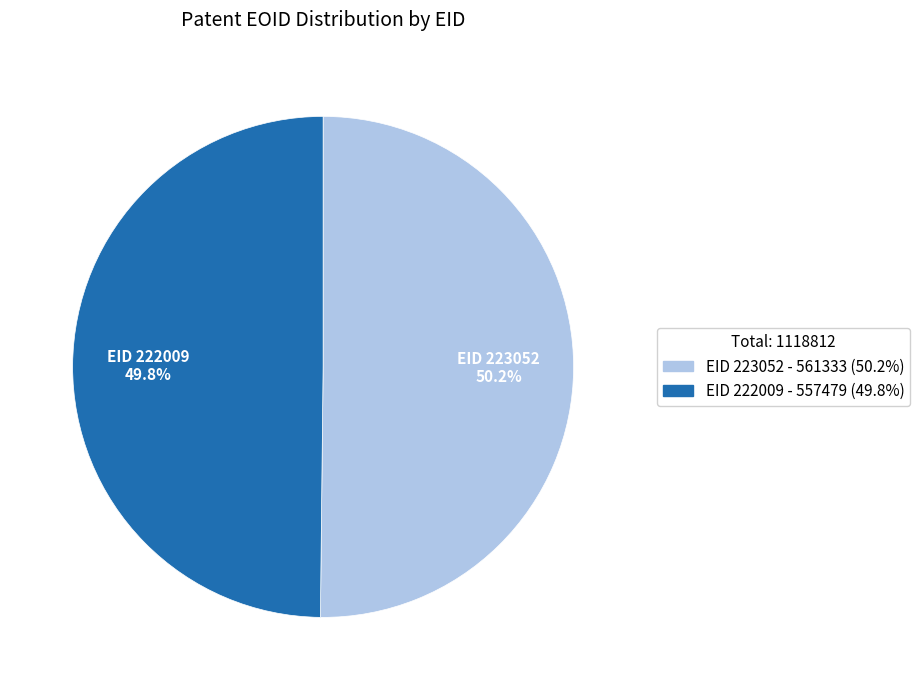

Is there any slice that represents more than half of the pie?

Yes